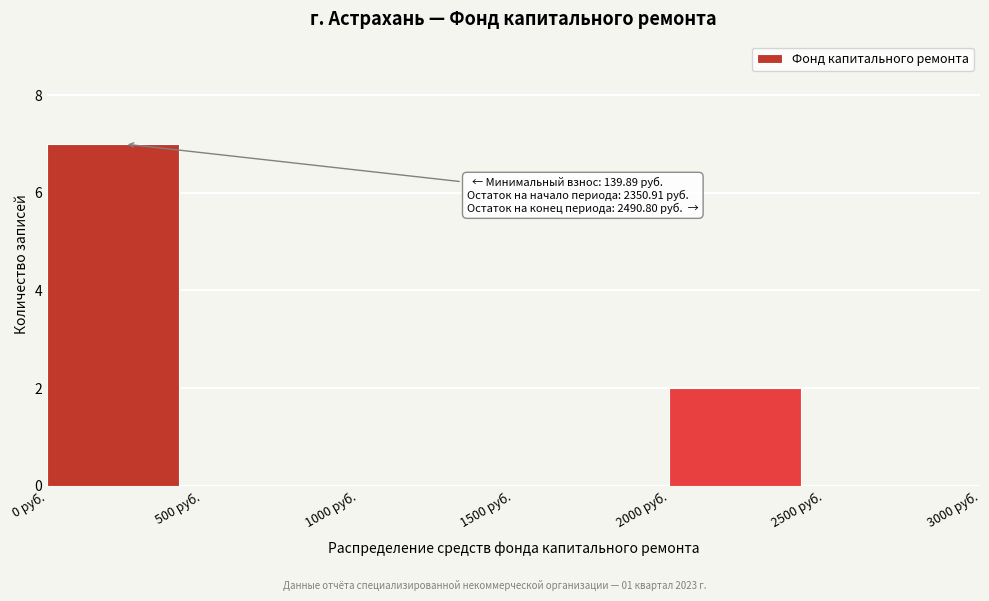

Over which range of the x-axis is the bar tallest?

0 to 500